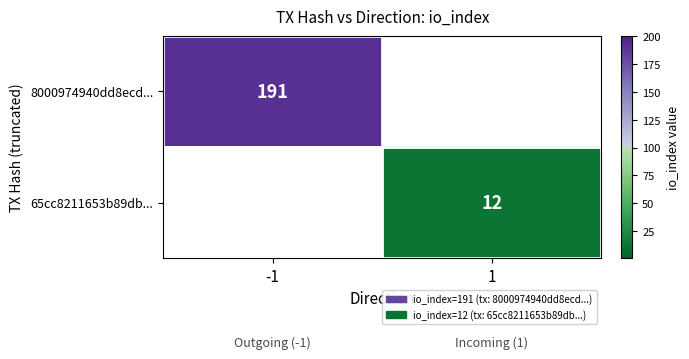

True or false: 8000974940dd8ecd... has a value of 68 at -1.

False